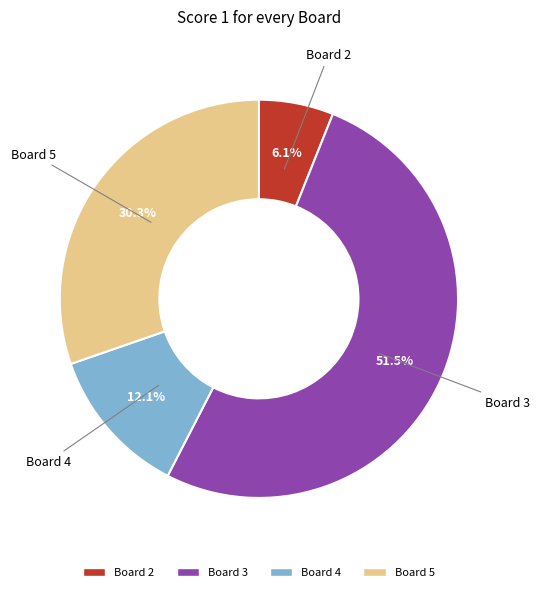

Is there any slice that represents more than half of the pie?

Yes